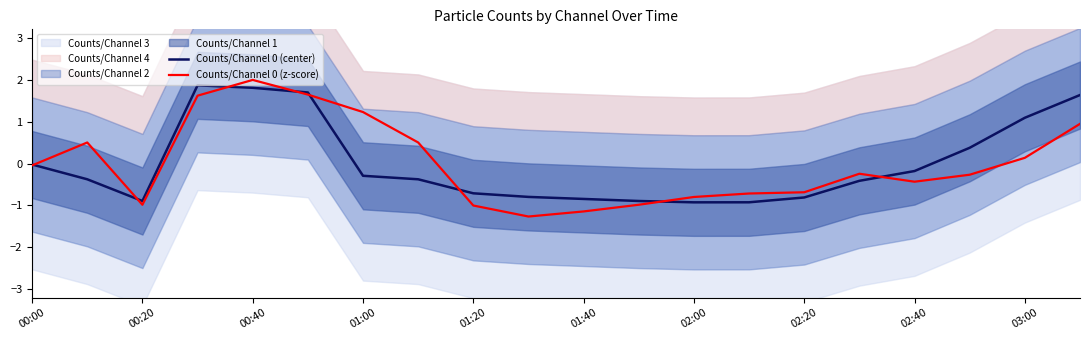

Is it true that Counts/Channel 0 (center) equals 1.7 at 03:00?

False